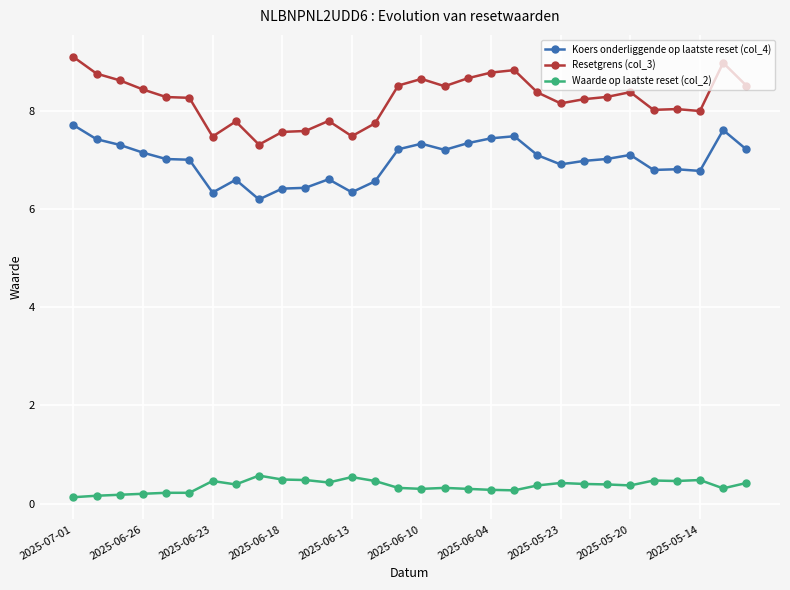

What are all the series names shown in the legend?

Koers onderliggende op laatste reset (col_4), Resetgrens (col_3), Waarde op laatste reset (col_2)